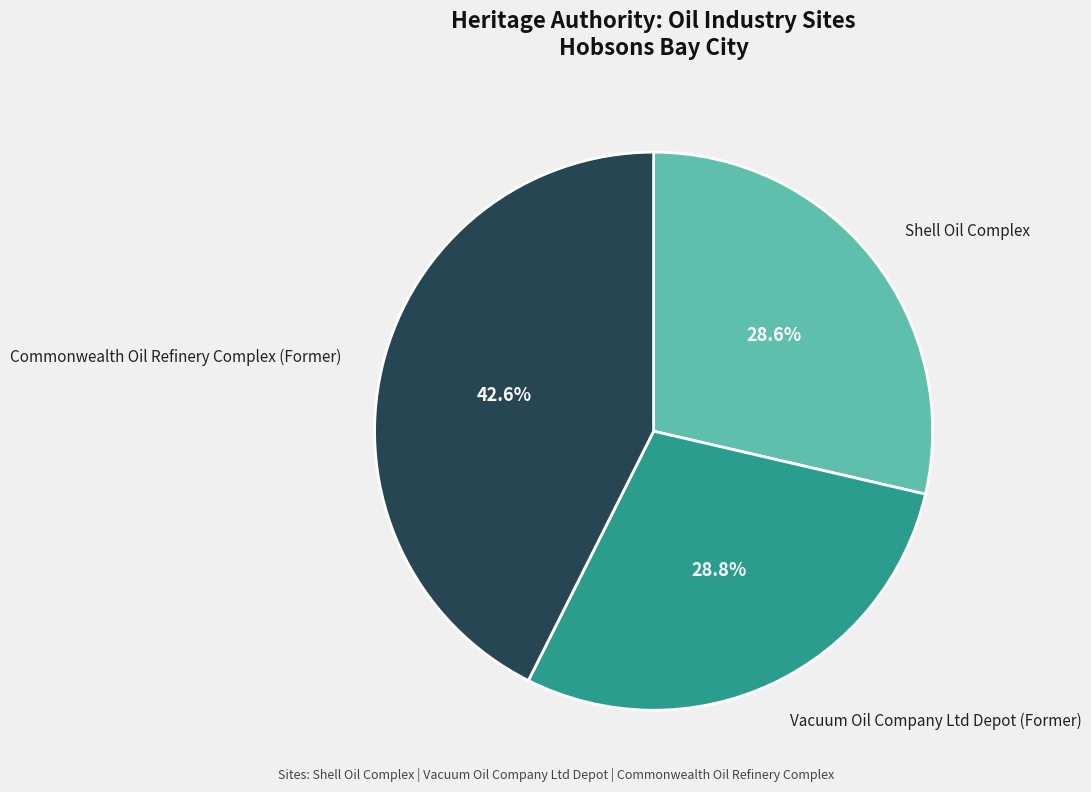

Does Commonwealth Oil Refinery Complex (Former) represent more than half of the total?

No